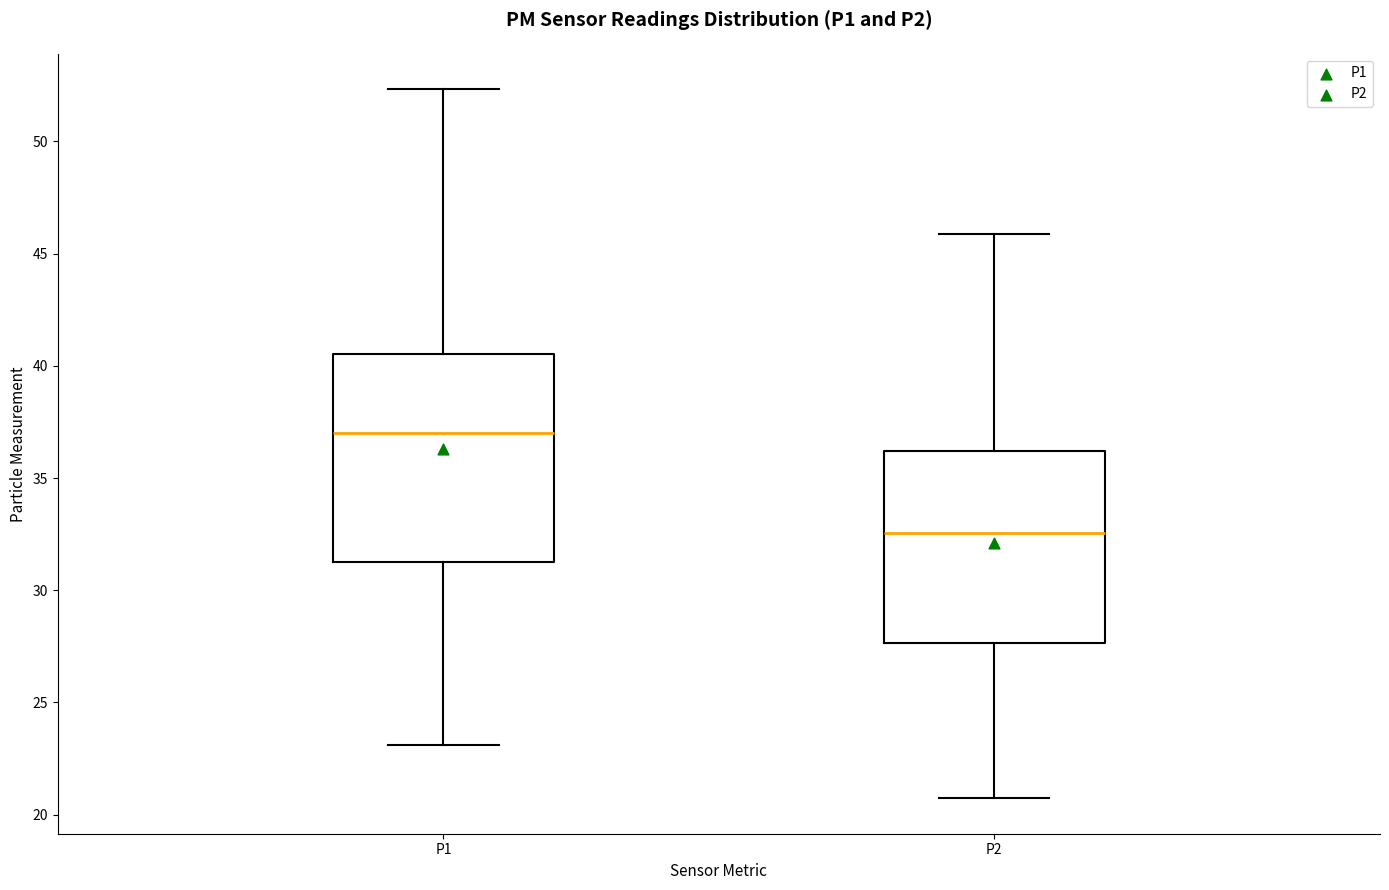

Reading left to right, read every box against the y-axis: the position of its median line, the range the box covers, and the ends of its whiskers. The values are not printed on the chart, so give them approximately, as read against the axis.

P1: median 37.0, box 31.5 to 40.5, whiskers 23.0 to 52.5
P2: median 32.5, box 27.5 to 36.0, whiskers 20.5 to 46.0